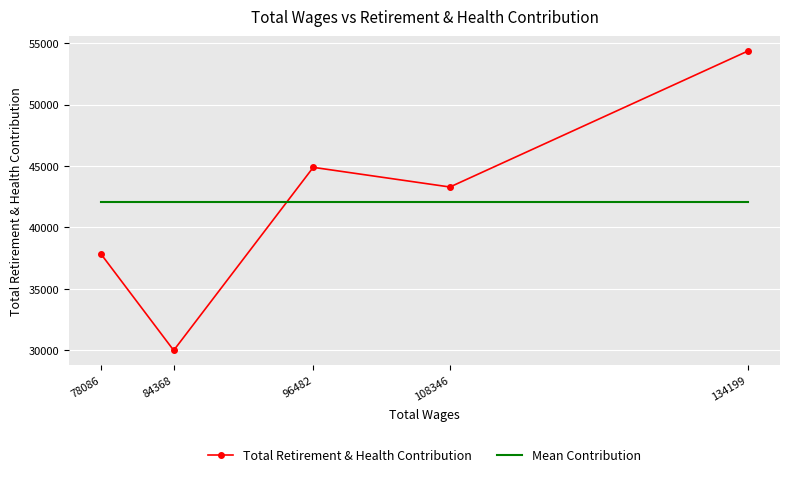

At which label is Mean Contribution closest to 42064?

134199